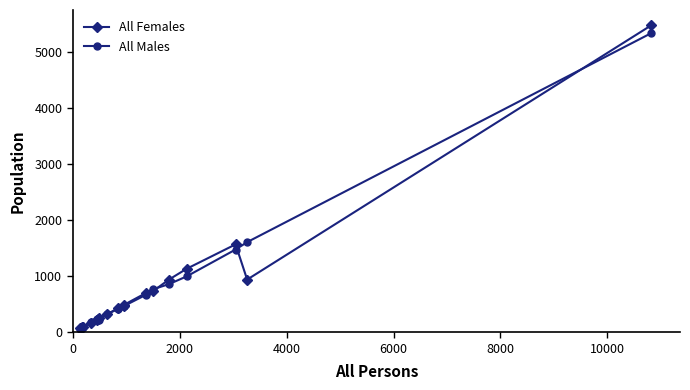

What is the sum of all All Males values?

14562